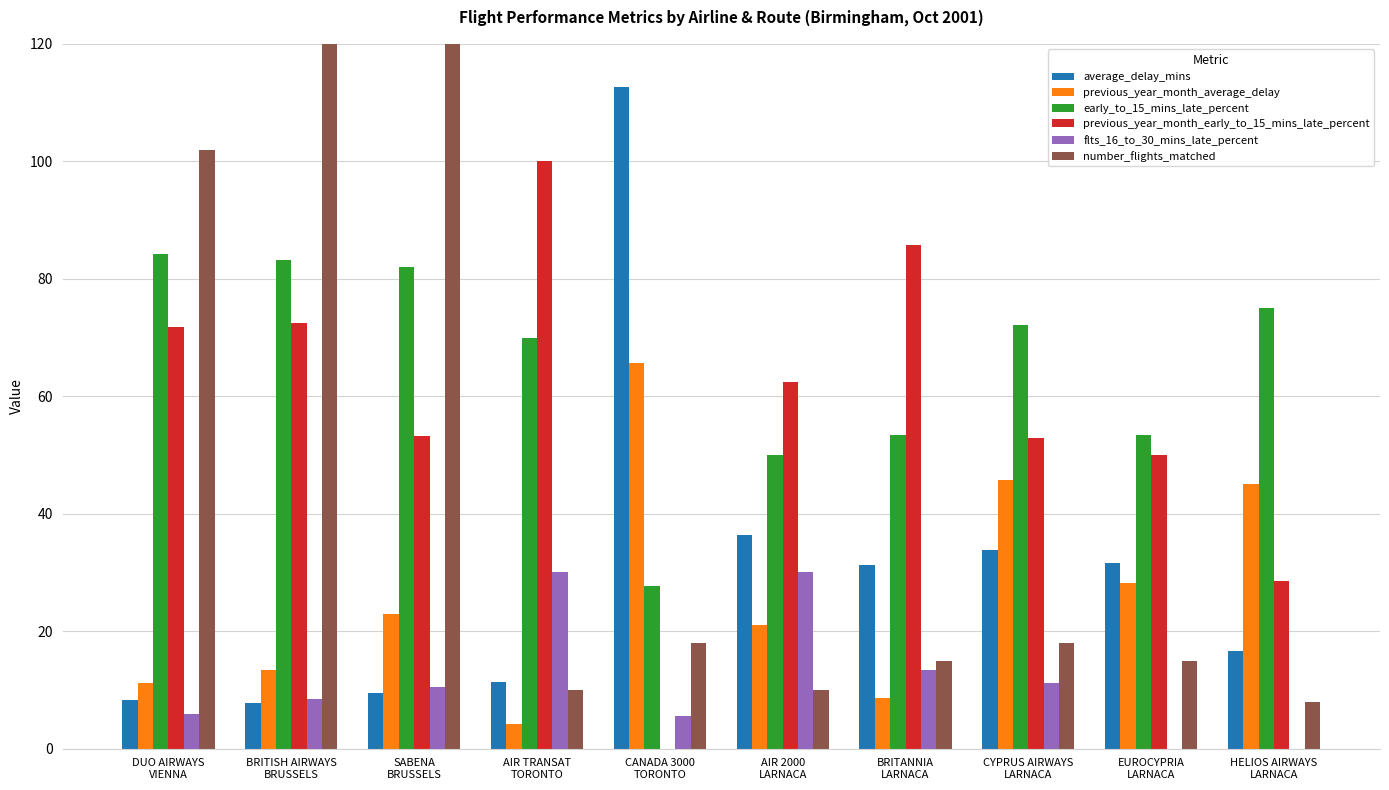

True or false: early_to_15_mins_late_percent has a value of 80.9 at AIR 2000
LARNACA.

False